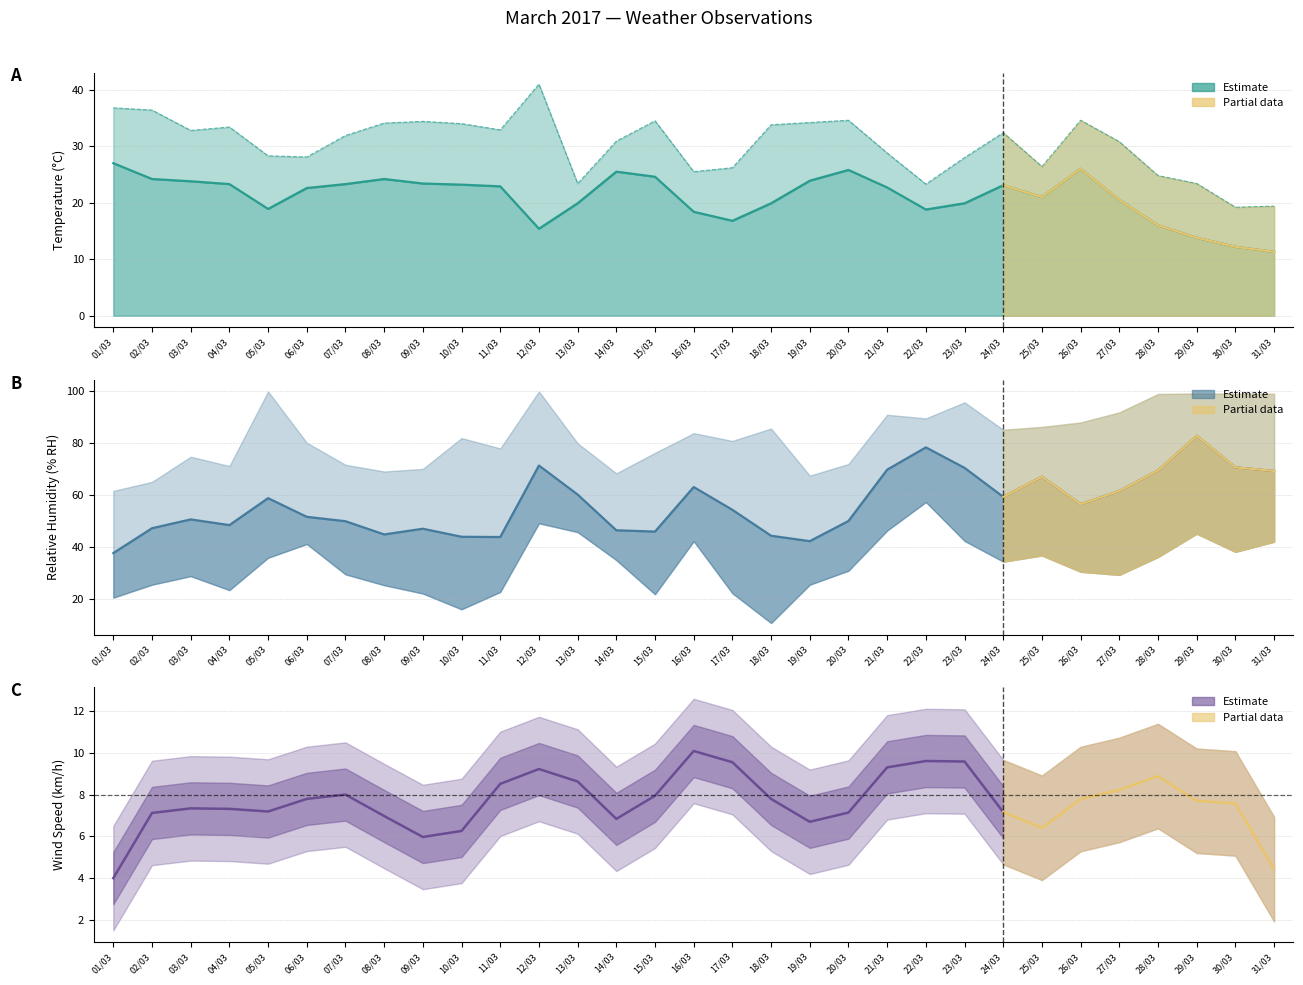

How many data points in Avg Humidity (% RH) are less than 54?

15